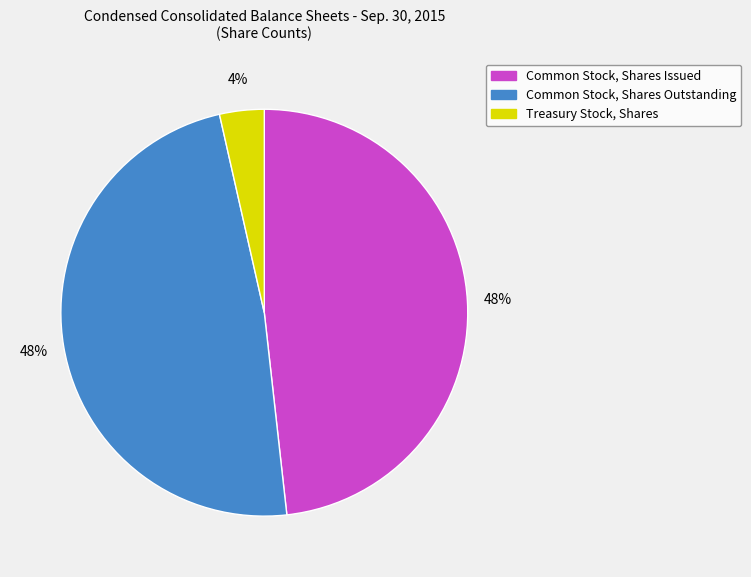

Approximately how many times larger is the value at Treasury Stock, Shares compared to Common Stock, Shares Issued?

0.1